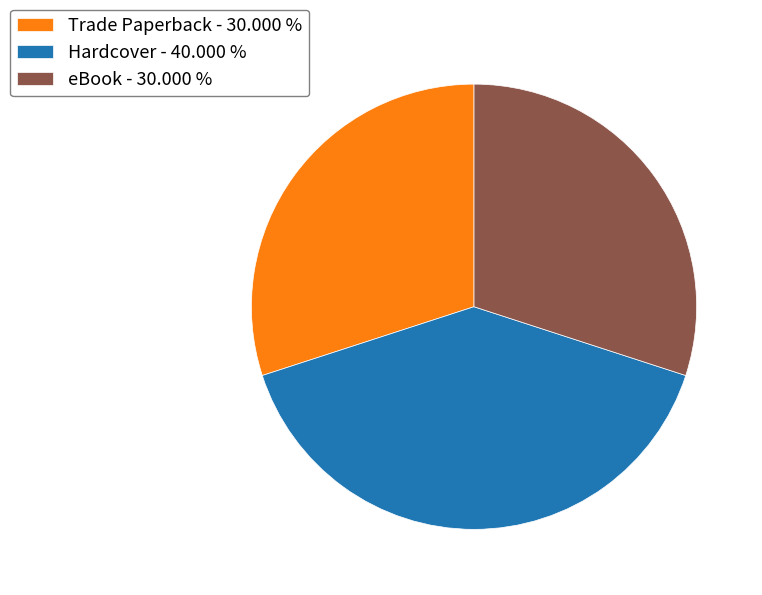

Count the number of slices in the pie.

3